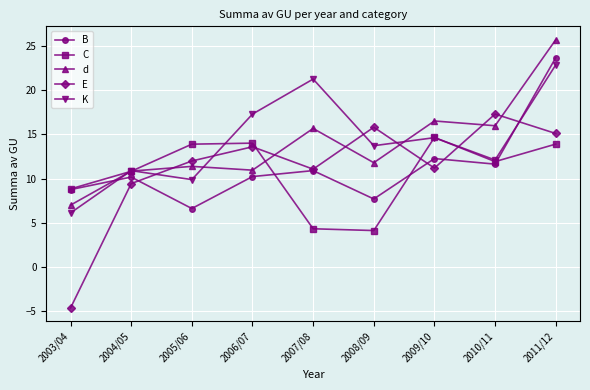

Is it true that B equals 10.2 at 2004/05?

True